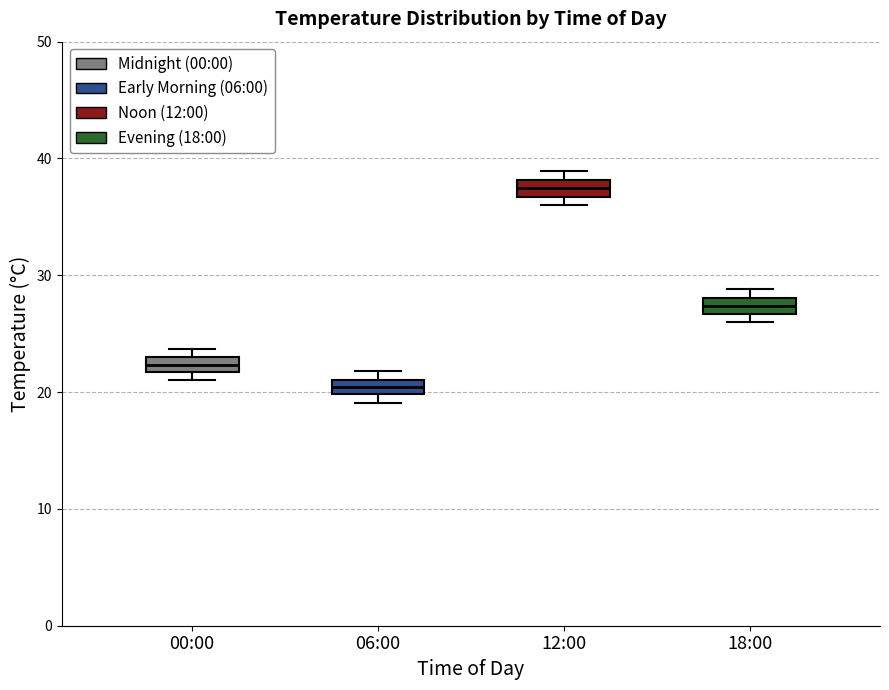

Which box's median line is the lowest?

06:00